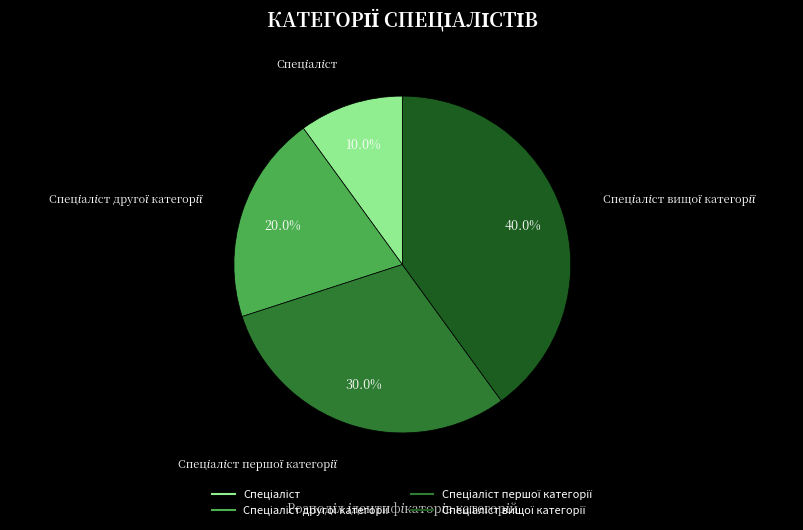

Is there any slice that represents more than half of the pie?

No